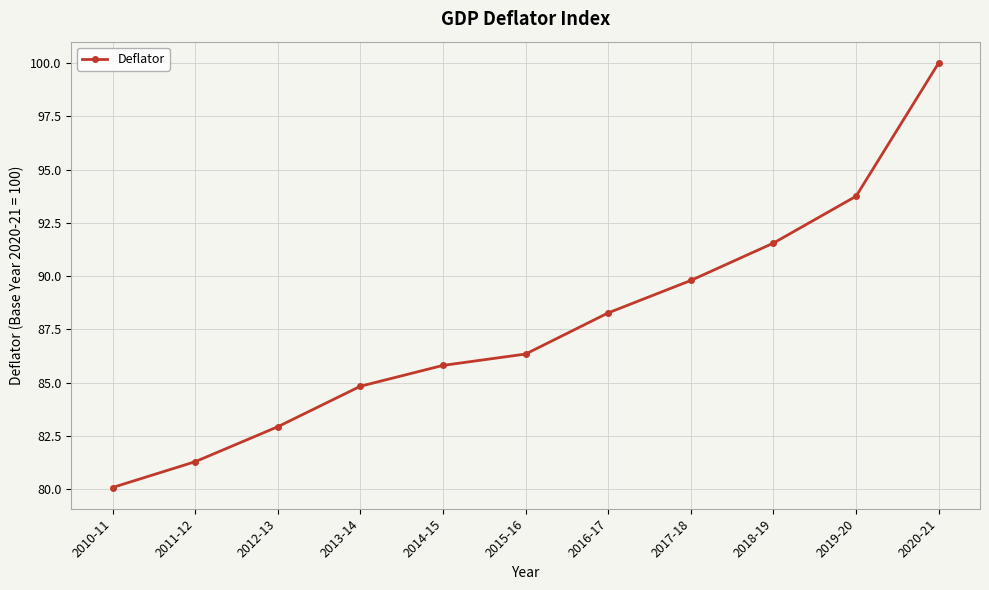

What is the label of the 11th point from the right?

2010-11